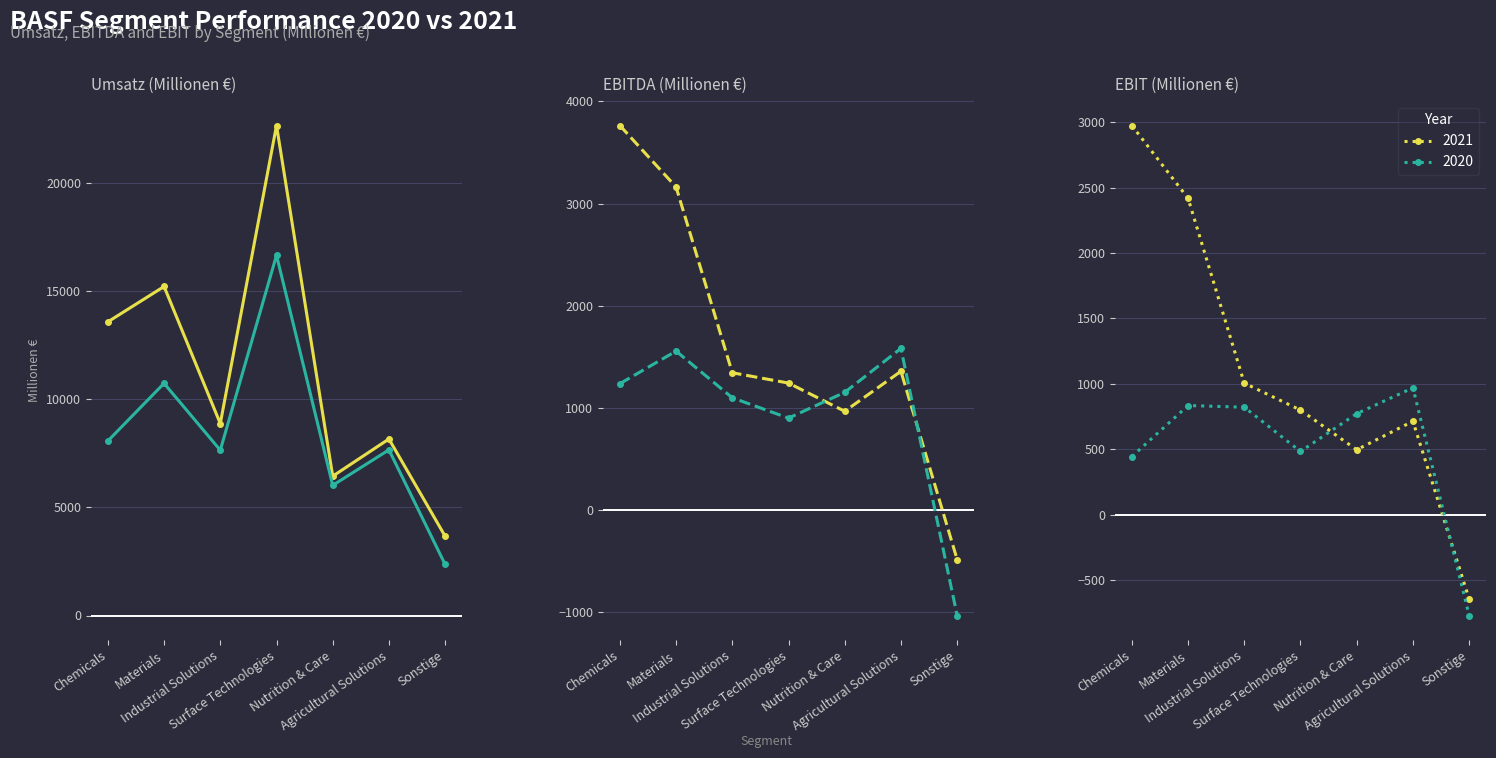

True or false: EBIT 2020 has more than 1 interior local peaks.

True